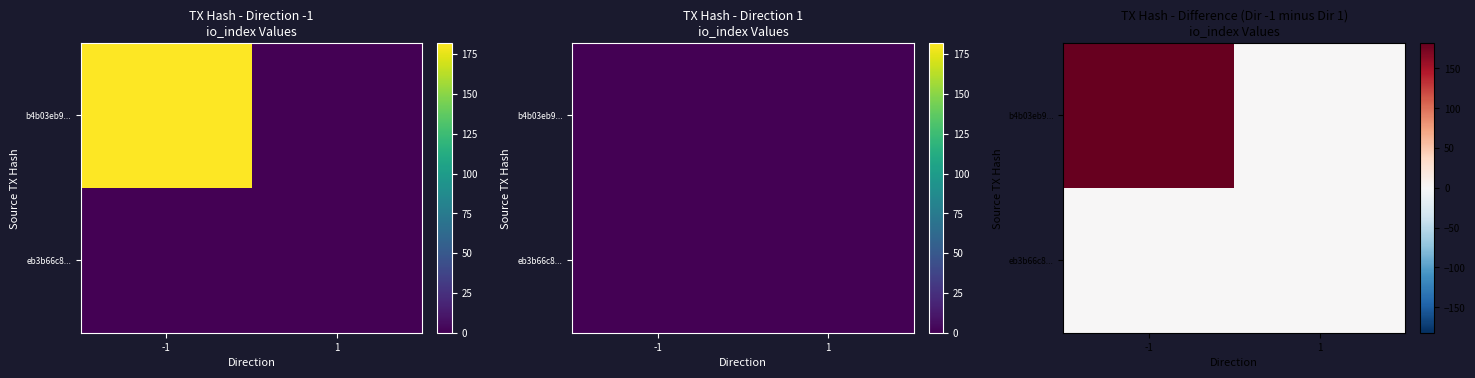

Which series has the widest spread of values?

b4b03eb9...